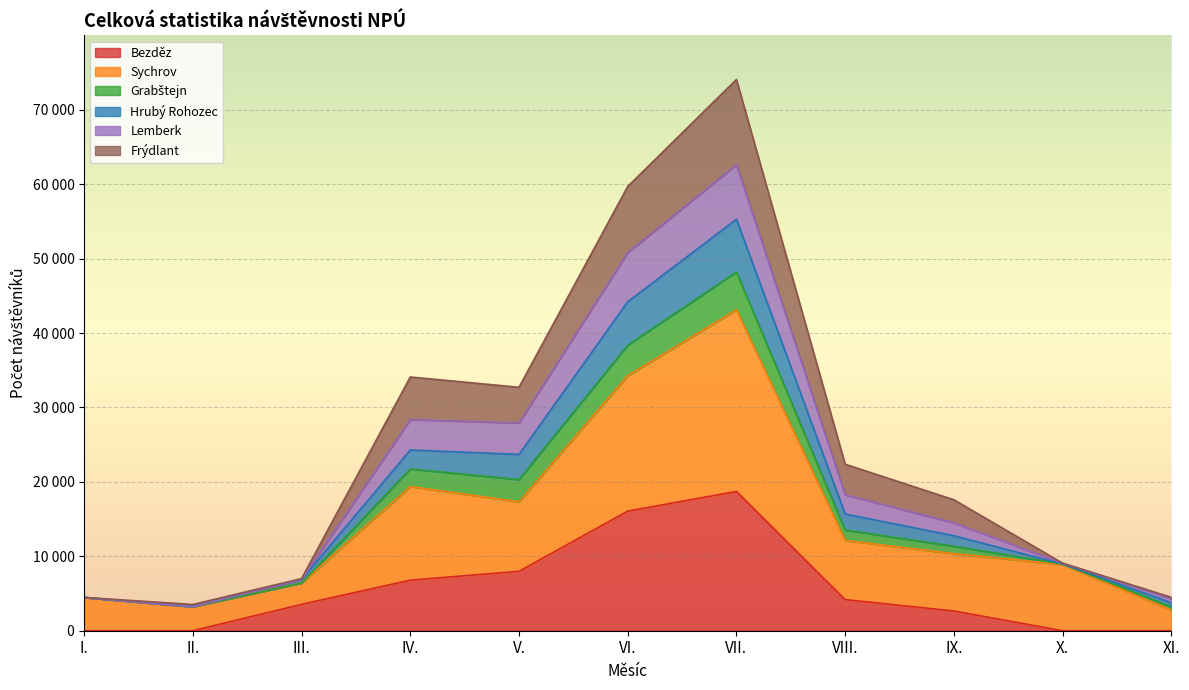

Which category has the lowest value in the Sychrov series?

XI.